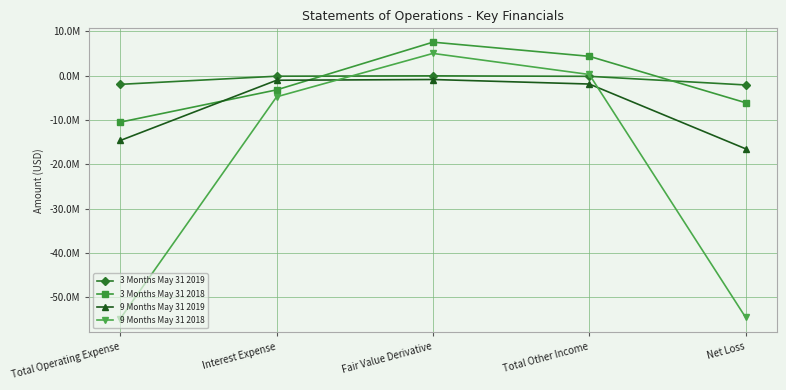

What is the difference between the 9 Months May 31 2018 values at Fair Value Derivative and Total Operating Expense?

59859844